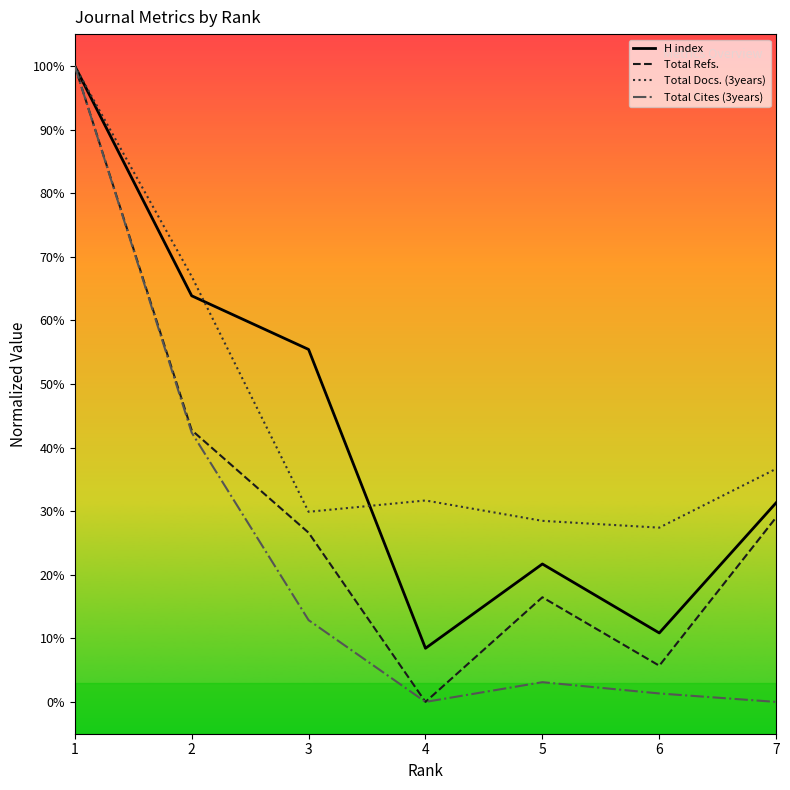

What is the spread (max minus min) of values at 5?

25.4